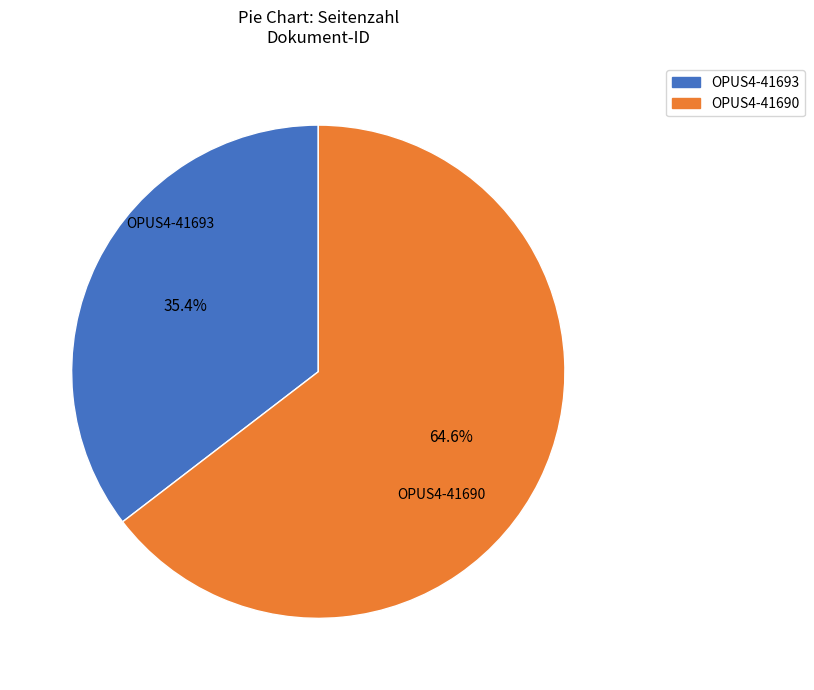

How many slices are in this pie chart?

2